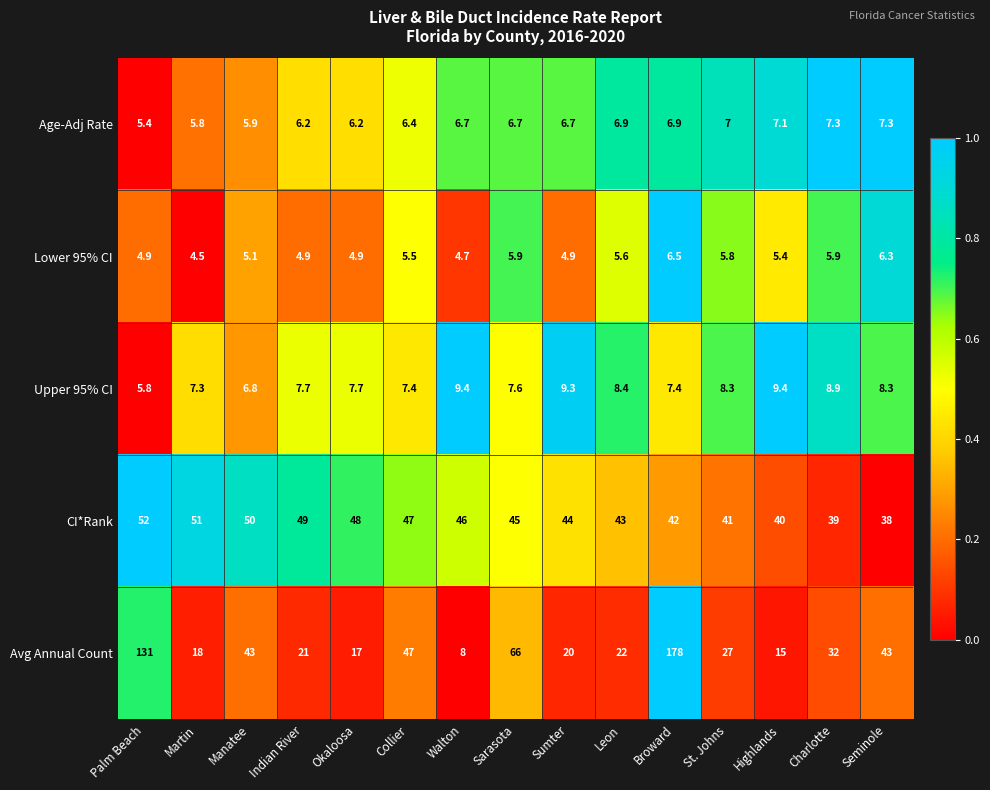

What is the average value of the CI*Rank series?

45.0